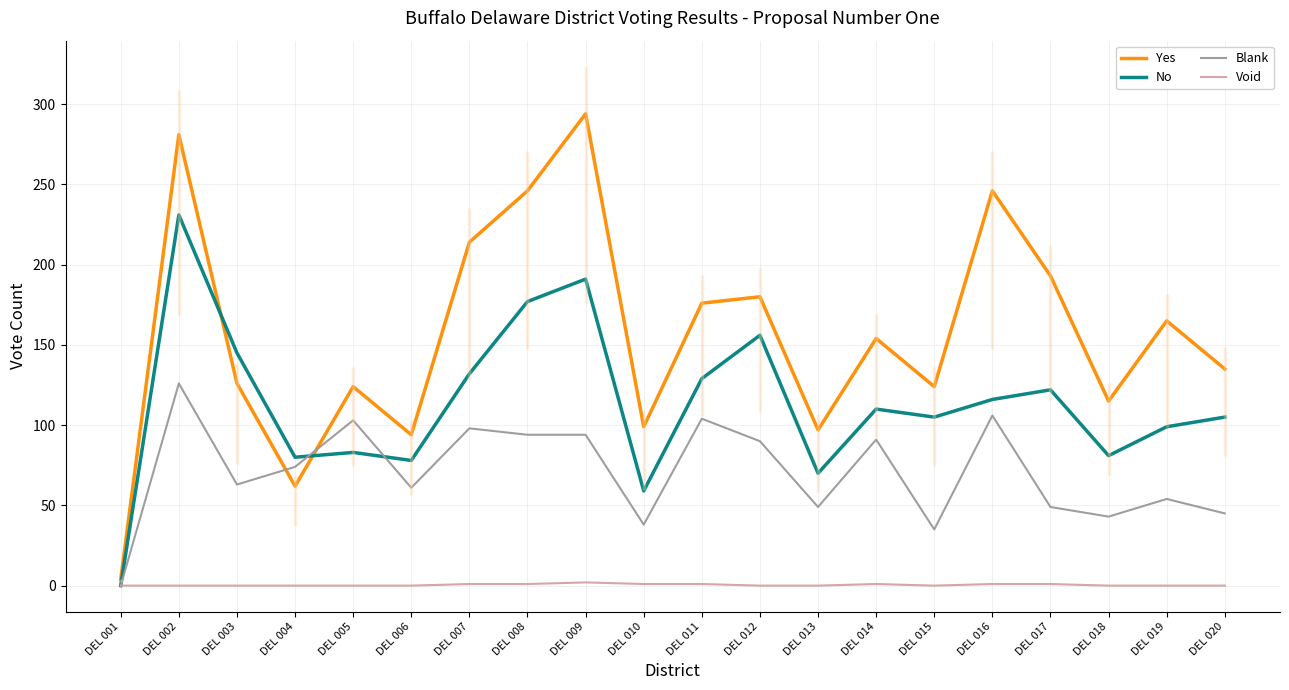

What is the maximum value for Yes?

294